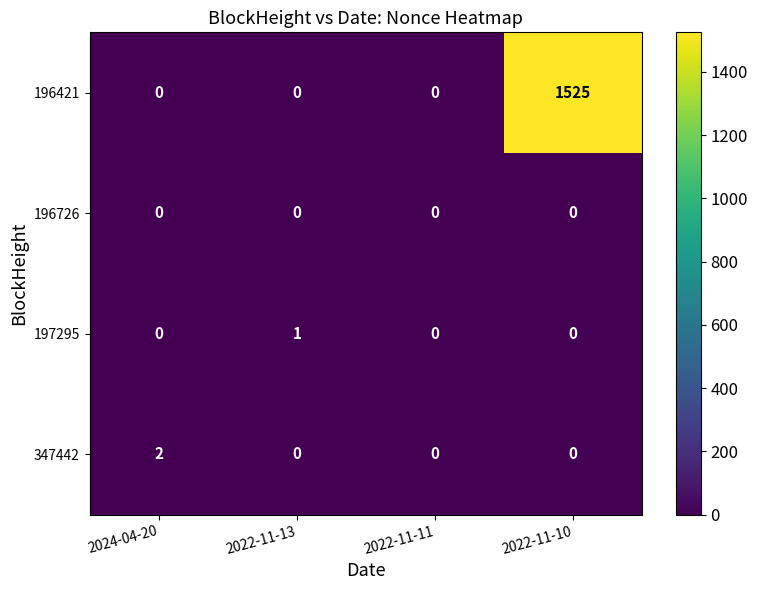

Reading right to left, extract all data points from this chart.

196421: 2022-11-10=1525	2022-11-11=0	2022-11-13=0	2024-04-20=0
196726: 2022-11-10=0	2022-11-11=0	2022-11-13=0	2024-04-20=0
197295: 2022-11-10=0	2022-11-11=0	2022-11-13=1	2024-04-20=0
347442: 2022-11-10=0	2022-11-11=0	2022-11-13=0	2024-04-20=2